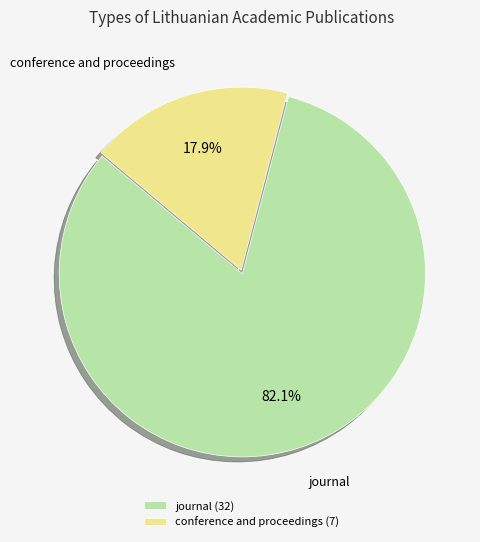

Combined, what portion of the pie is journal and conference and proceedings?

100.0%